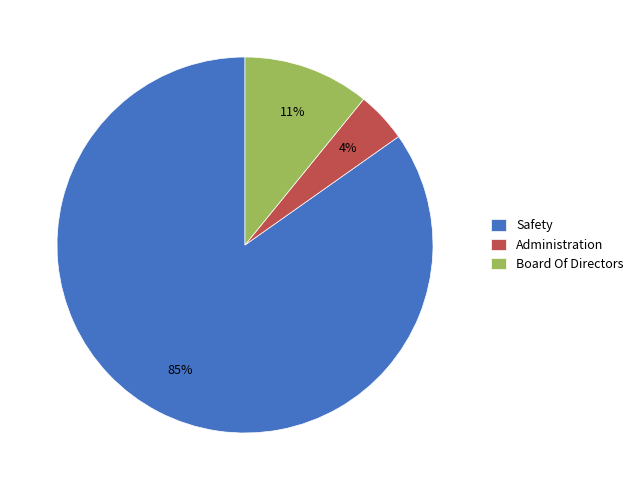

How many slices are in this pie chart?

3